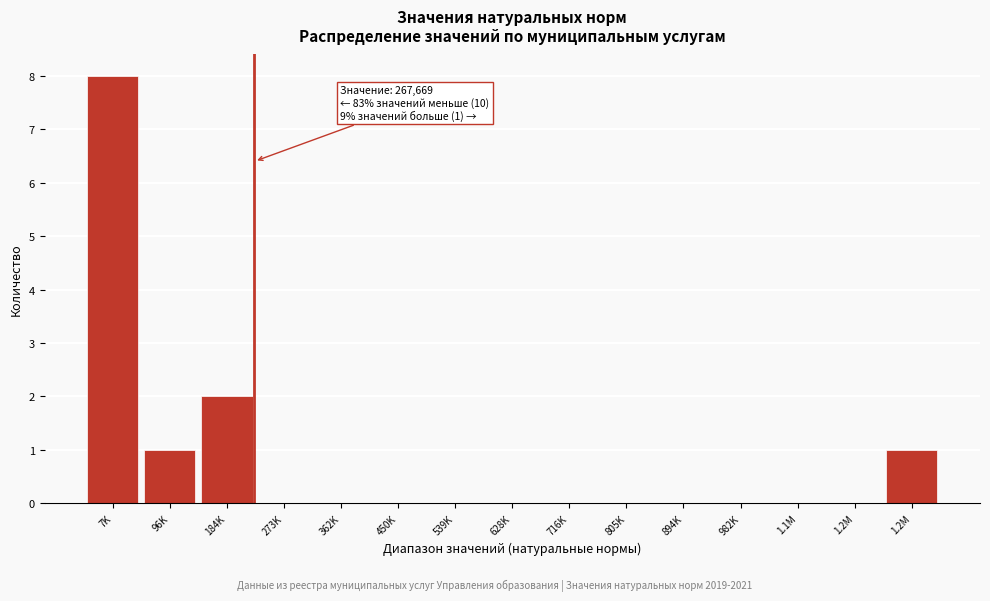

How many series are shown in this chart?

1